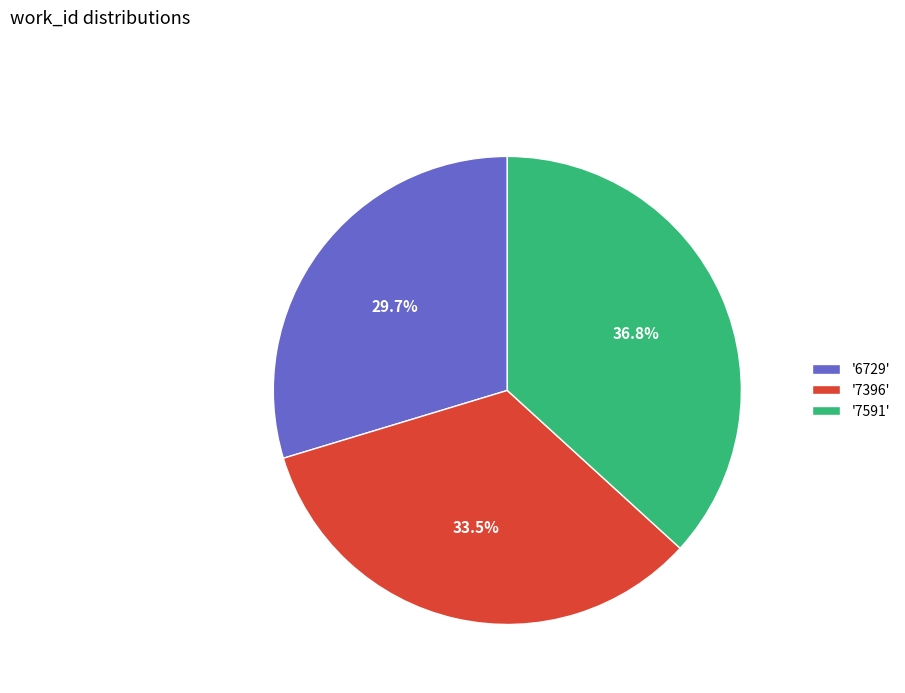

What is the ratio of the value at '7591' to the value at '6729'?

1.2